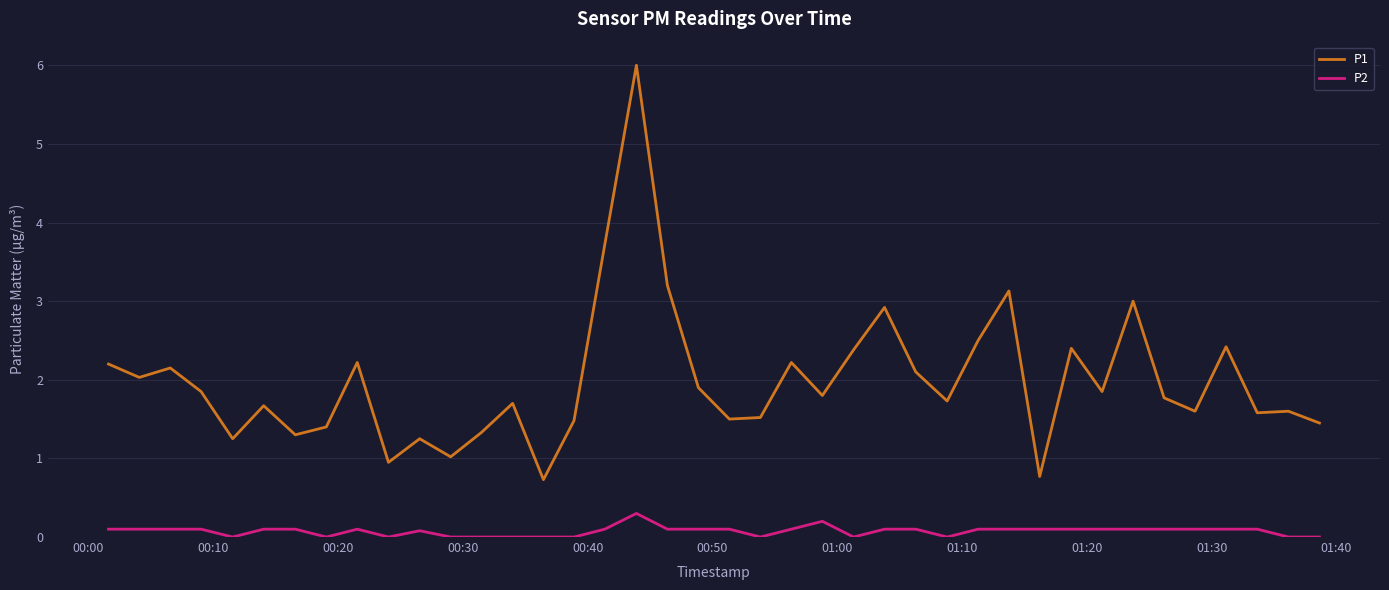

How many lines are shown in the chart?

2